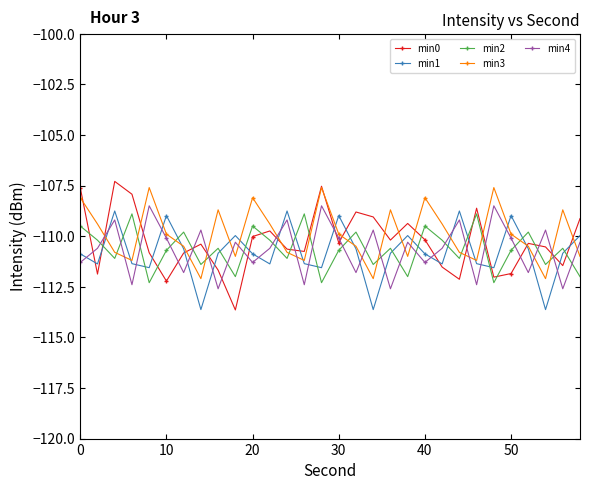

What is the value of the min2 point at the 18th from the left?

-111.4